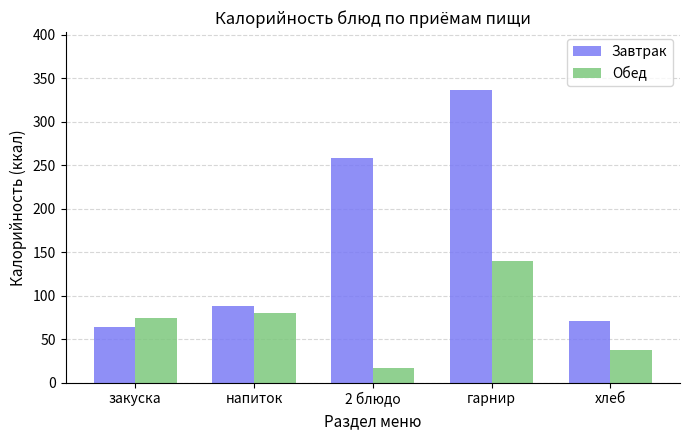

How many bars are there in each group?

2